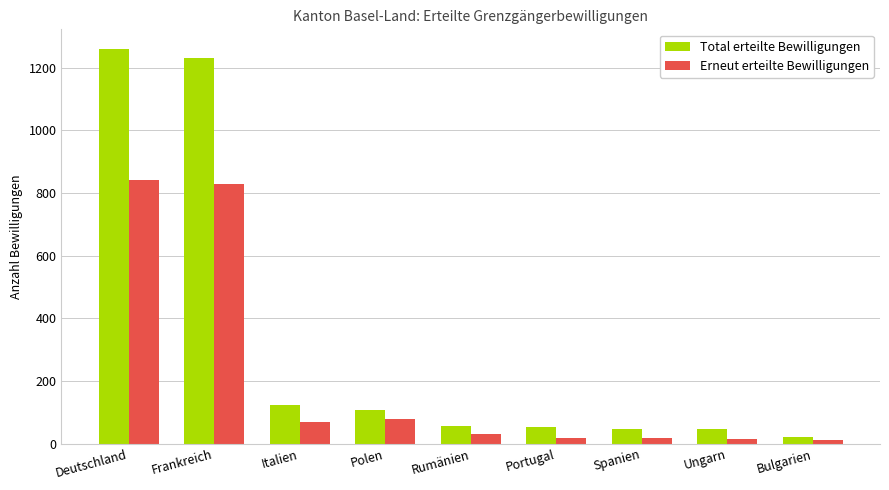

What is the value of the Erneut erteilte Bewilligungen bar at the 2nd from the left?

828